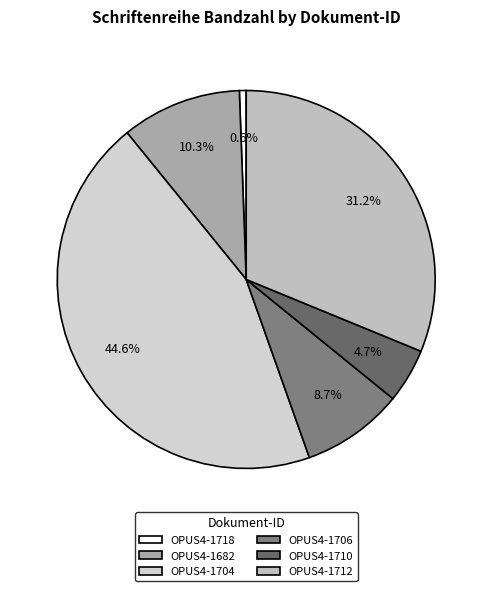

Rank the categories by value from highest to lowest.

OPUS4-1704, OPUS4-1712, OPUS4-1682, OPUS4-1706, OPUS4-1710, OPUS4-1718